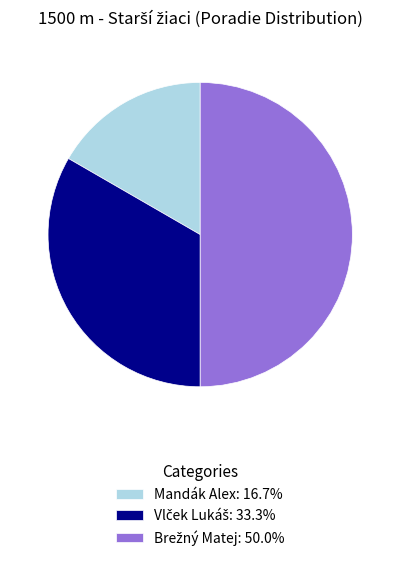

What percentage do Vlček Lukáš and Mandák Alex together represent?

50.0%